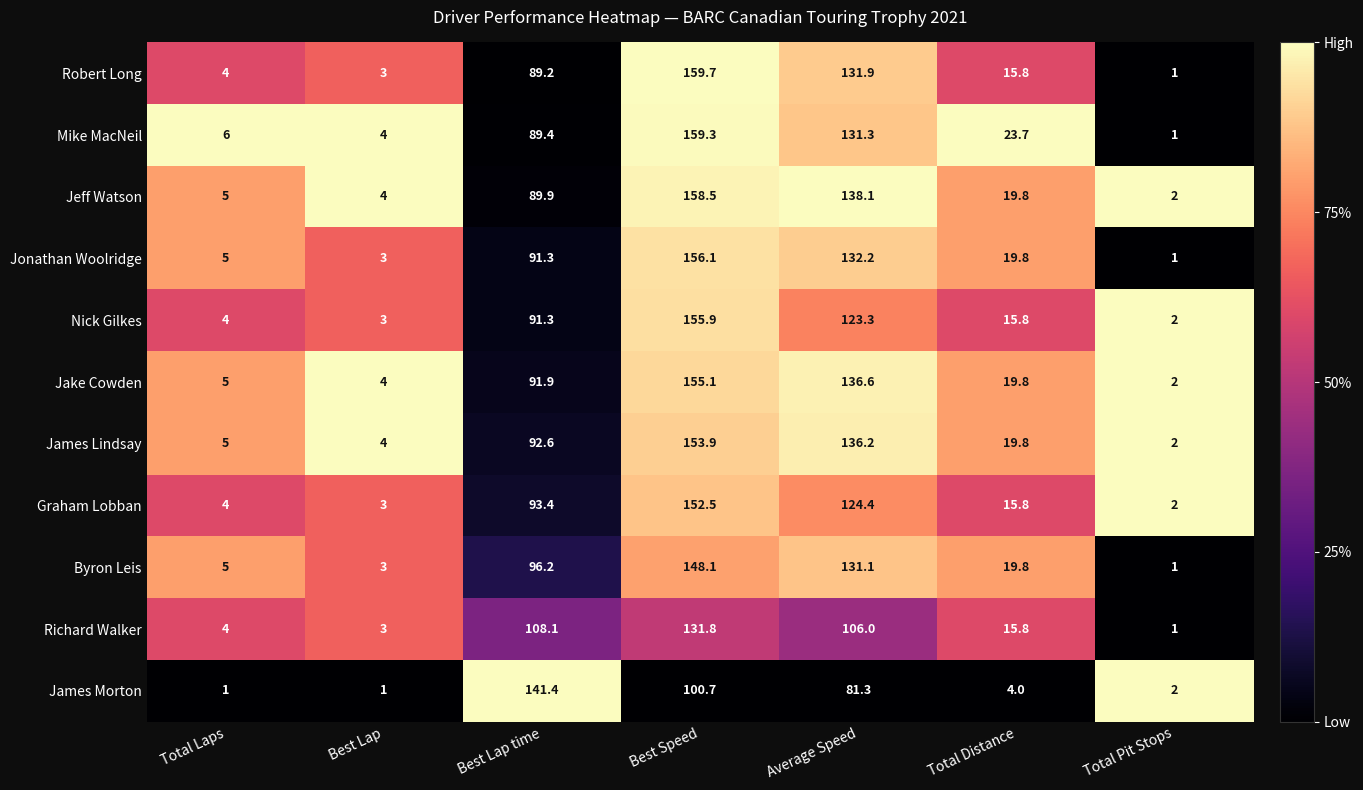

Which series has the largest total across all categories?

Jeff Watson